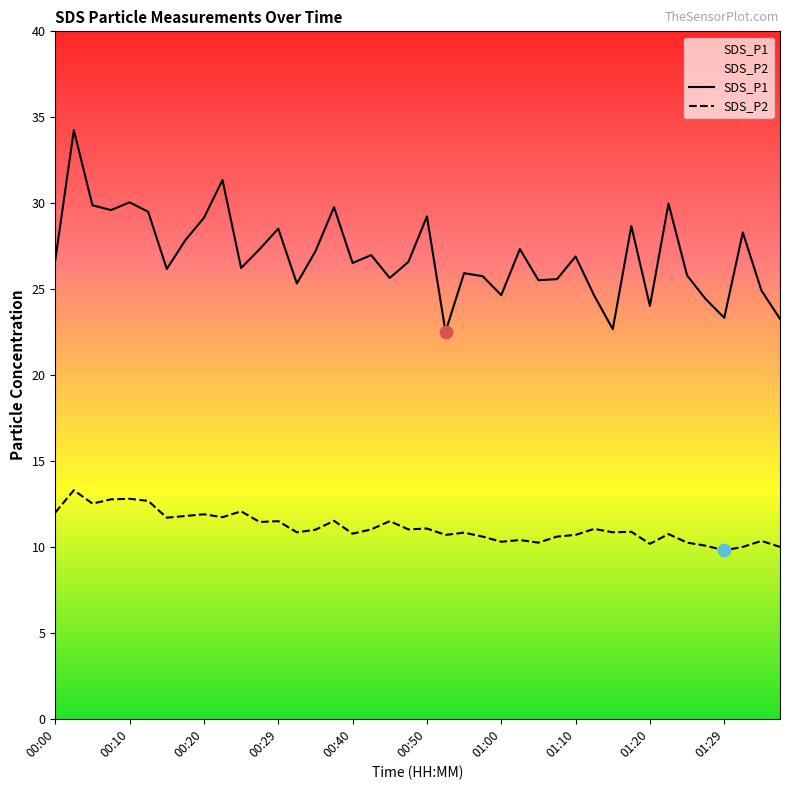

Which series contains the highest Y value?

SDS_P1